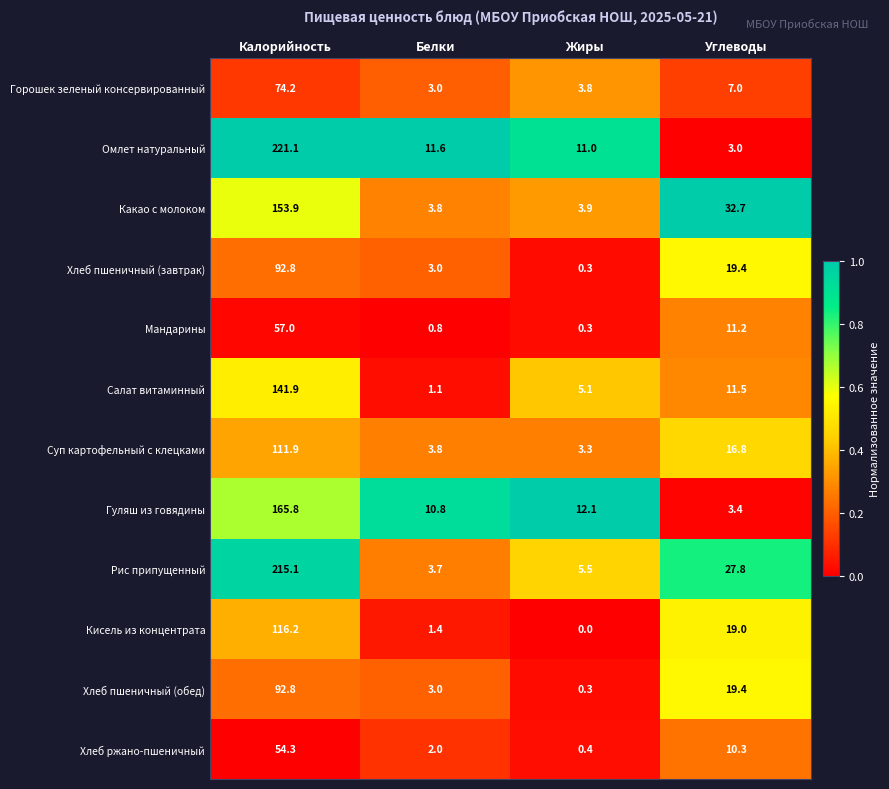

What is the spread (max minus min) of values at Жиры?

12.1